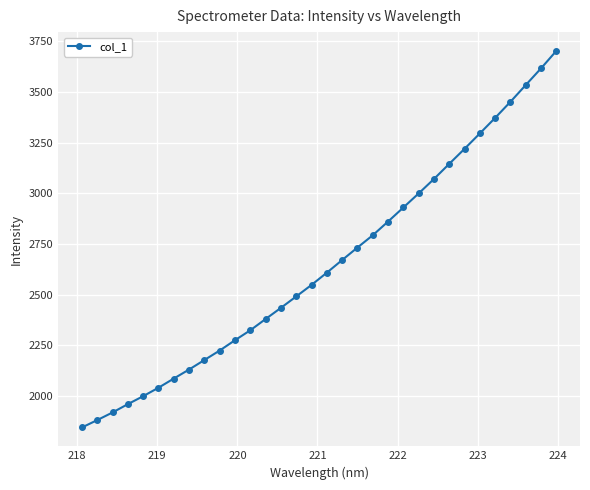

What is the minimum value shown in the chart?

1843.6